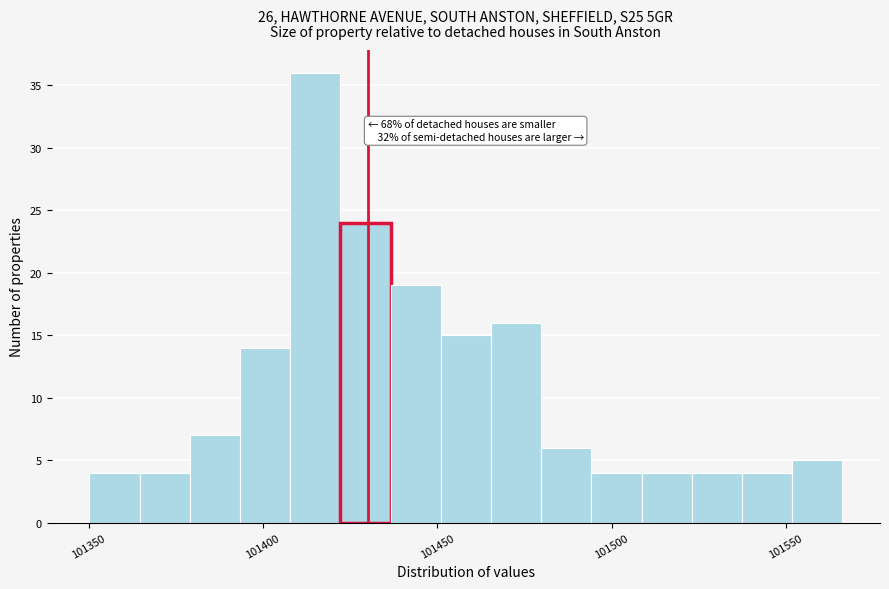

Around what value on the x-axis is the tallest bar? Give the approximate position of its centre, as read against the axis.

101415